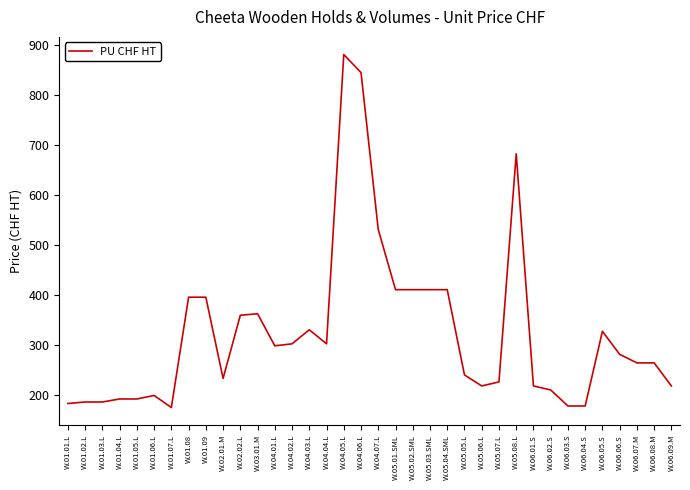

What is the difference between the maximum and minimum values?

704